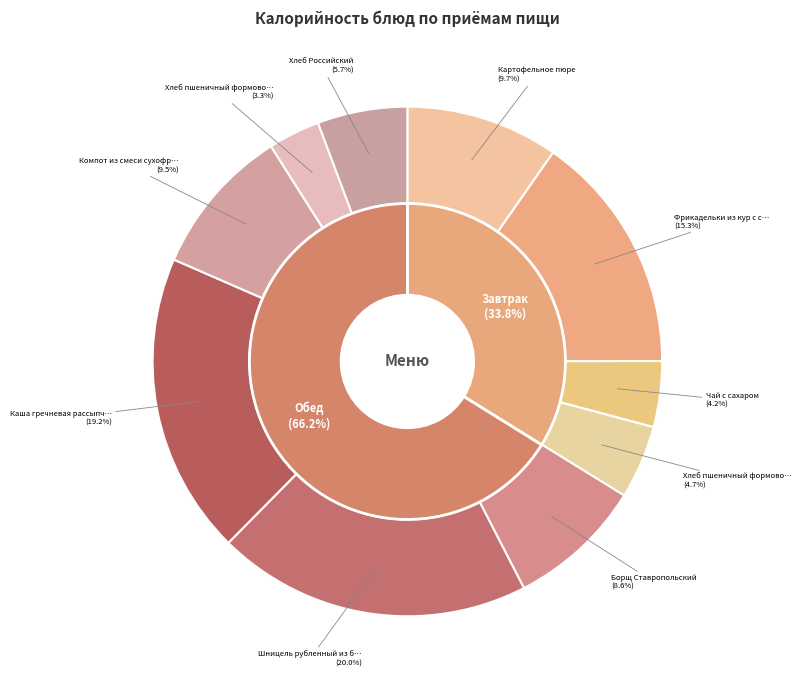

Does Хлеб Российский account for over 50% of the chart?

No